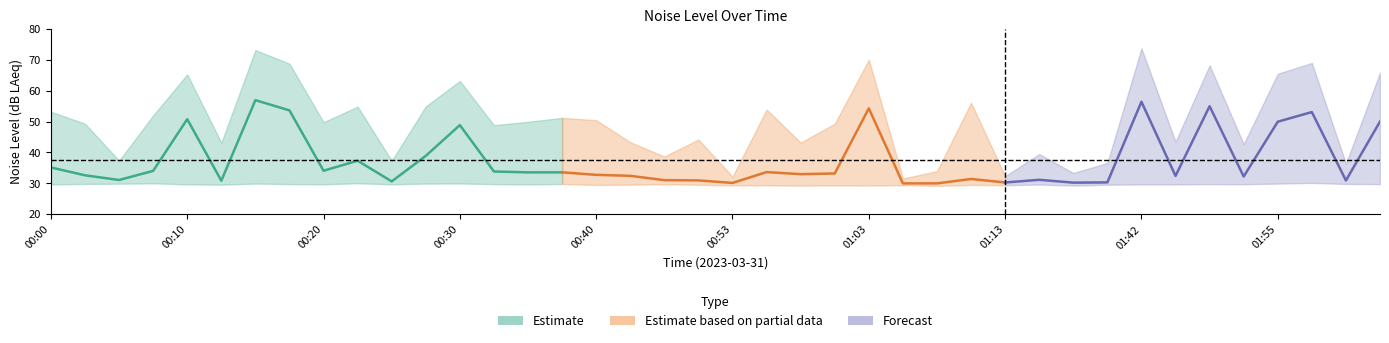

Reading right to left, extract all data points from this chart.

noise_LA_max: 65.8	36.4	69.0	65.5	42.7	68.2	43.5	73.7	36.6	33.4	39.5	32.3	56.1	34.0	31.6	70.0	49.3	43.2	53.9	32.2	44.2	38.7	43.3	50.5	51.2	49.9	48.8	63.2	54.9	37.3	54.9	49.8	68.8	73.2	43.2	65.3	52.0	37.3	49.3	53.2
noise_LAeq: 50.0	30.9	53.1	50.0	32.2	55.0	32.4	56.4	30.3	30.2	31.1	30.3	31.4	30.0	30.0	54.3	33.2	33.0	33.6	30.1	30.9	31.0	32.4	32.7	33.5	33.5	33.8	48.9	38.9	30.6	37.3	34.1	53.6	57.0	30.8	50.8	34.0	31.1	32.6	35.1
noise_LA_min: 29.7	29.8	30.1	29.9	29.7	29.7	29.6	29.6	29.5	29.3	29.6	29.4	29.5	29.2	29.4	29.3	29.3	29.2	29.3	29.3	29.5	29.7	29.6	29.5	29.8	29.6	29.7	29.9	29.9	29.7	30.0	29.7	29.7	29.9	29.6	29.6	30.0	29.9	29.8	29.6